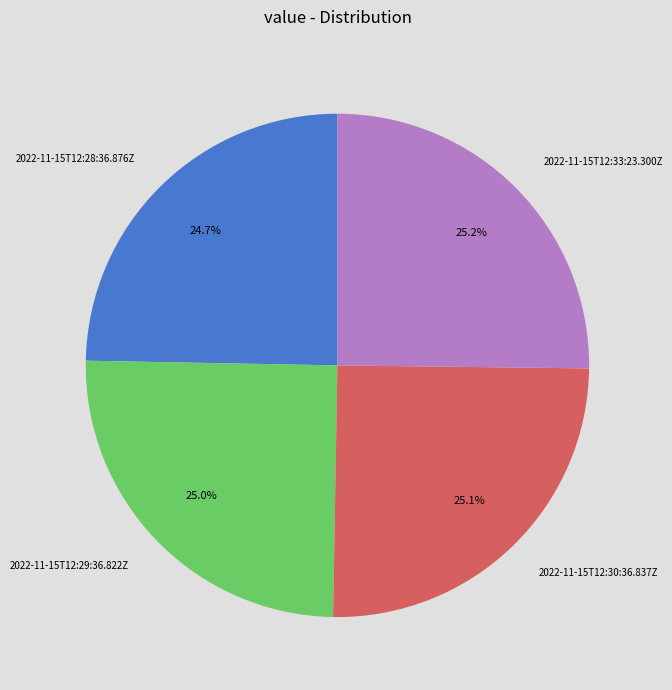

True or false: 2022-11-15T12:30:36.837Z accounts for 32% of the total.

False